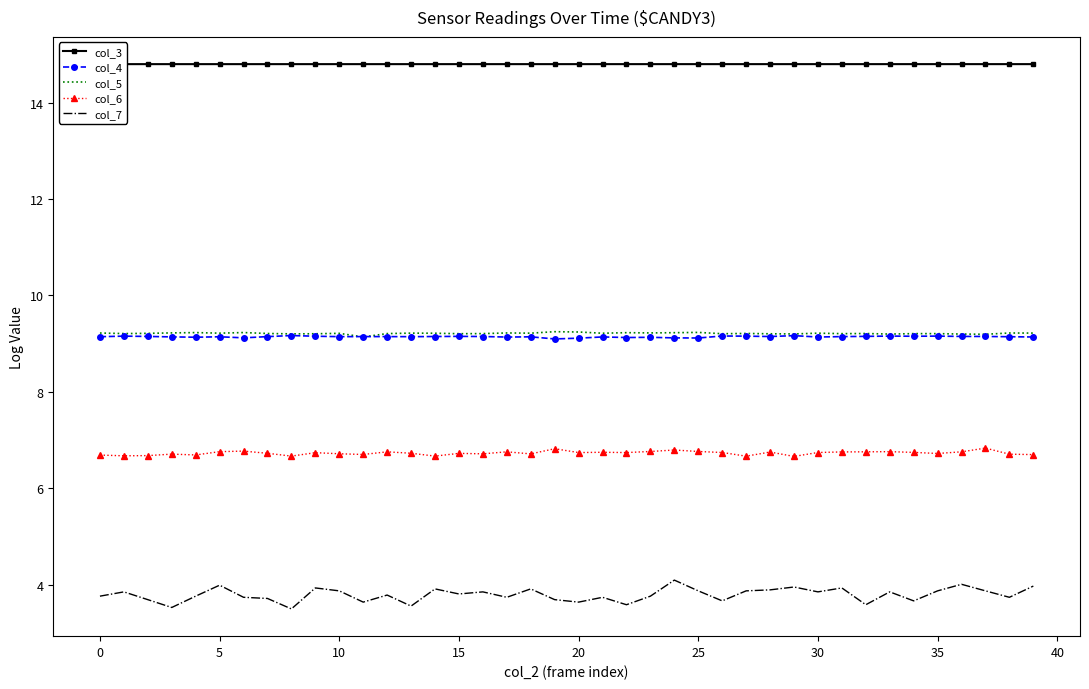

What is the difference between the maximum and minimum values in the col_7 series?

0.6